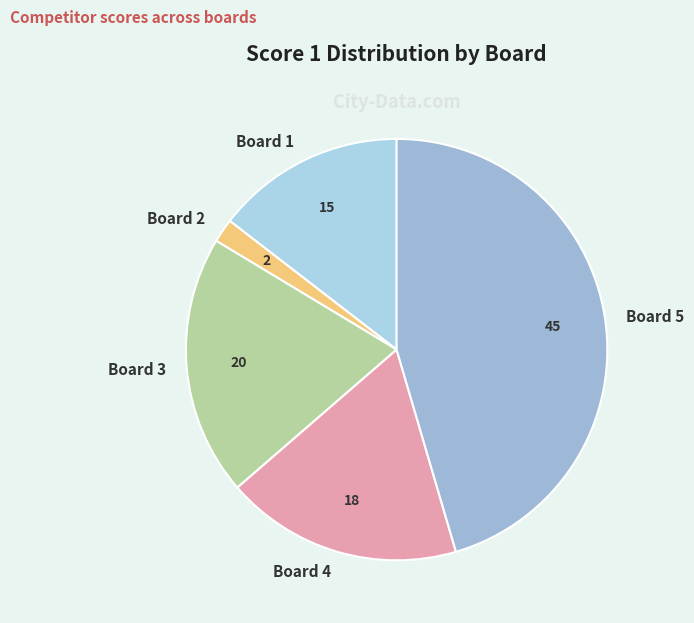

Count the number of slices in the pie.

5